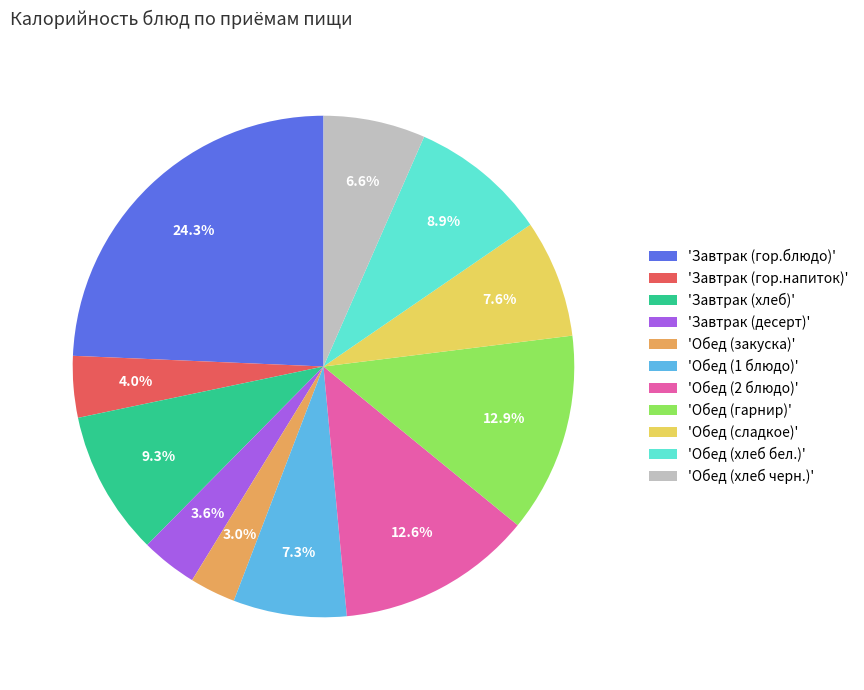

What is the ratio of the value at 'Завтрак (десерт)' to the value at 'Завтрак (хлеб)'?

0.4